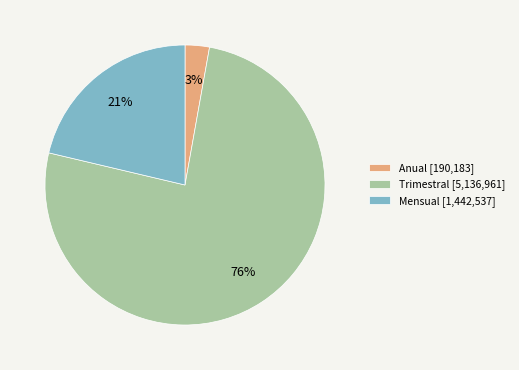

To the nearest percent, what is the difference between the largest and smallest slice percentages?

73%